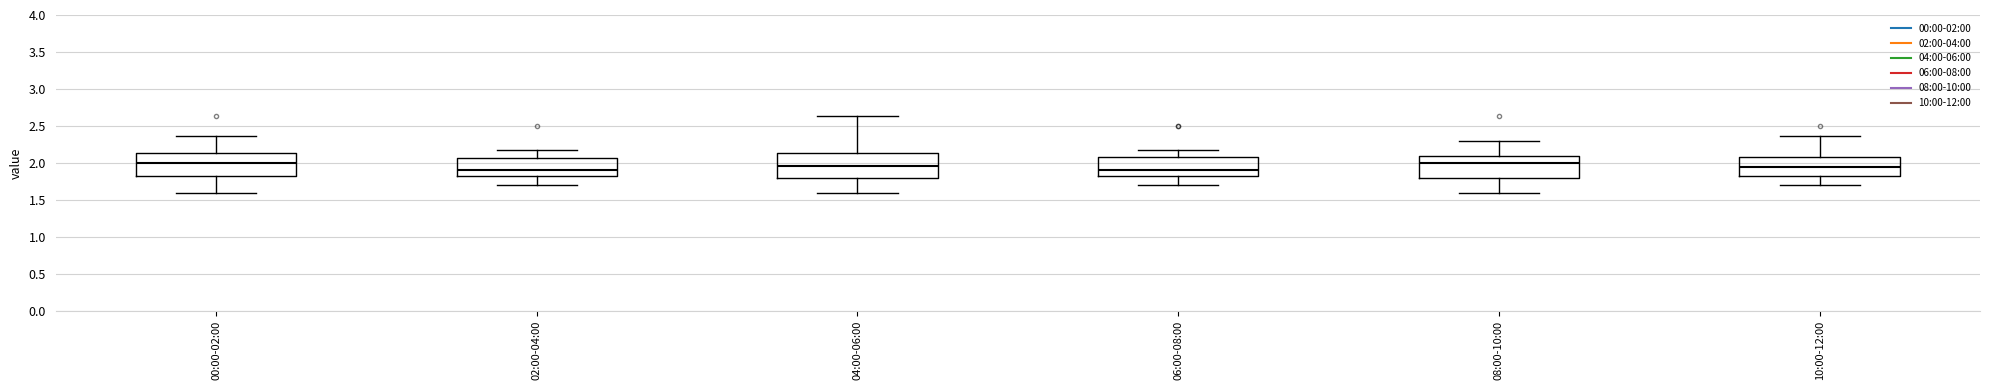

Reading left to right, transcribe this box plot: for each box, give where its median line is, the range the box spans, and where its two whiskers end, as read against the y-axis. The values are not printed on the chart, so give them approximately, as read against the axis.

00:00-02:00: median 2.00, box 1.80 to 2.15, whiskers 1.60 to 2.35
02:00-04:00: median 1.90, box 1.85 to 2.05, whiskers 1.70 to 2.15
04:00-06:00: median 1.95, box 1.80 to 2.15, whiskers 1.60 to 2.65
06:00-08:00: median 1.90, box 1.80 to 2.10, whiskers 1.70 to 2.15
08:00-10:00: median 2.00, box 1.80 to 2.10, whiskers 1.60 to 2.30
10:00-12:00: median 1.95, box 1.80 to 2.10, whiskers 1.70 to 2.35